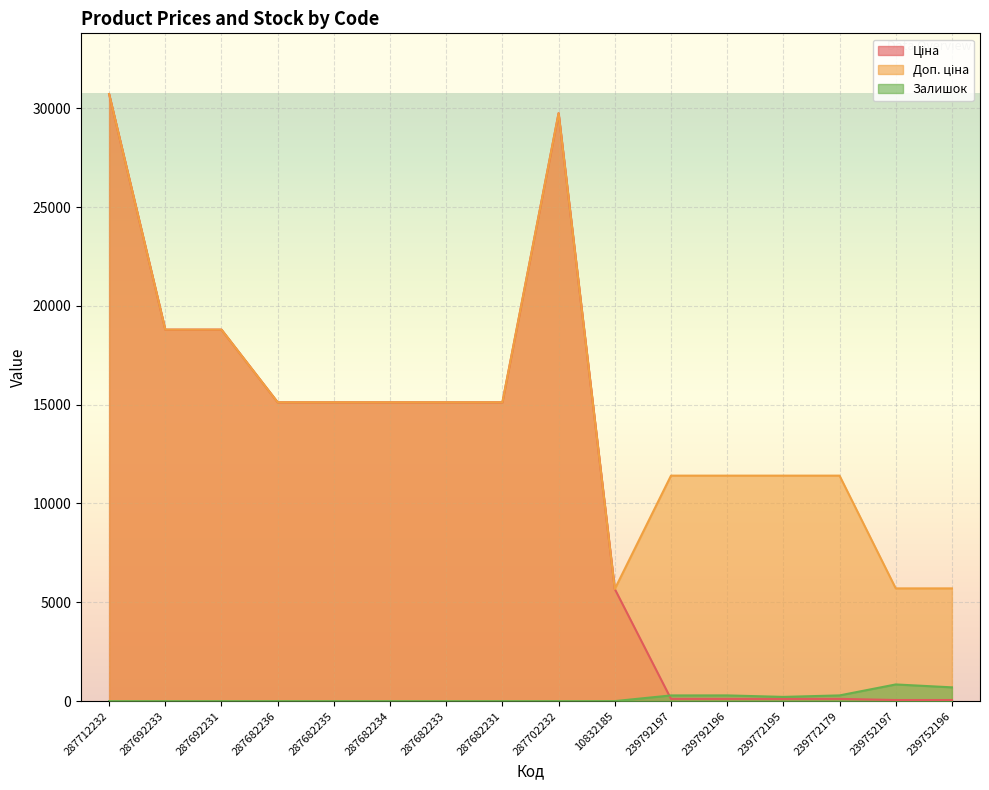

At 10832185, list the series in order from largest to smallest.

Ціна, Доп. ціна, Залишок